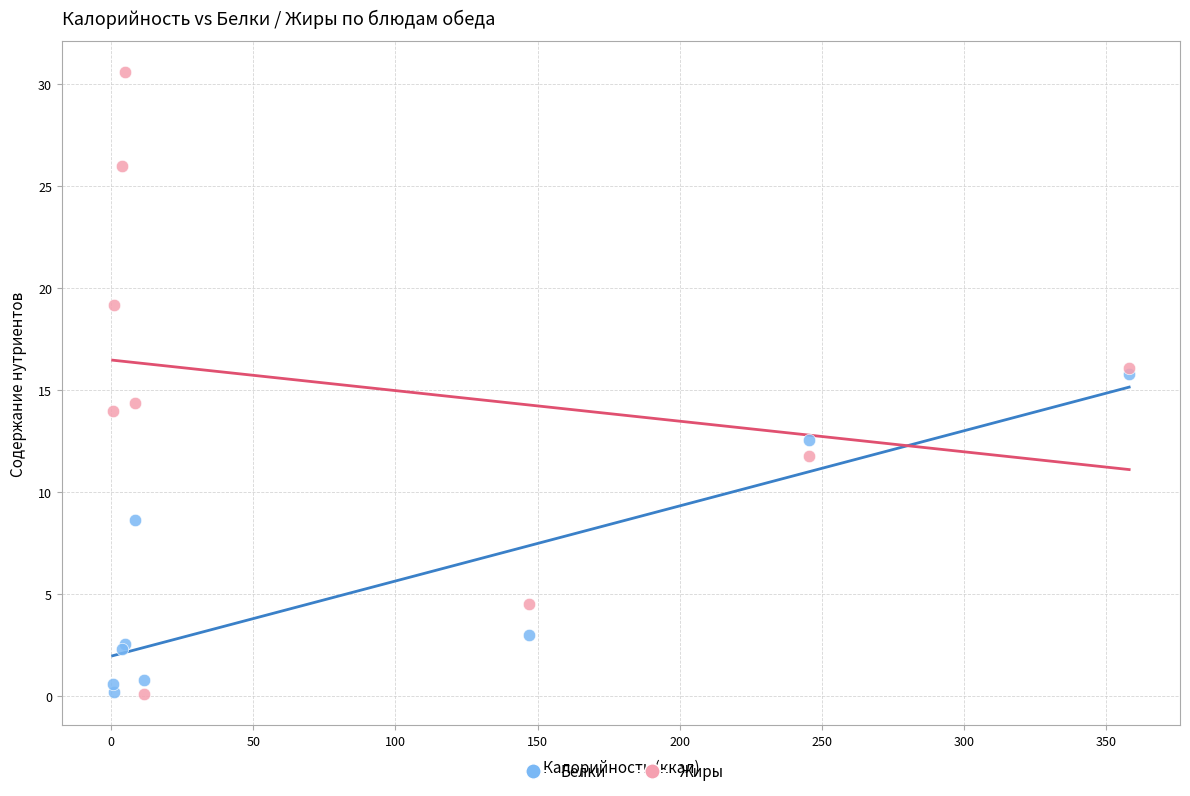

In the Белки series, what Y value is closest to 8?

8.6